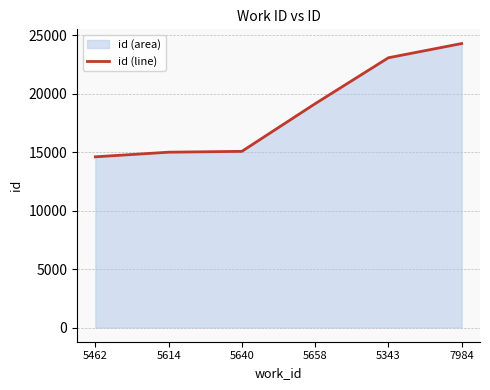

Reading left to right, what are all the values shown in this chart?

14609	15004	15076	19154	23086	24303